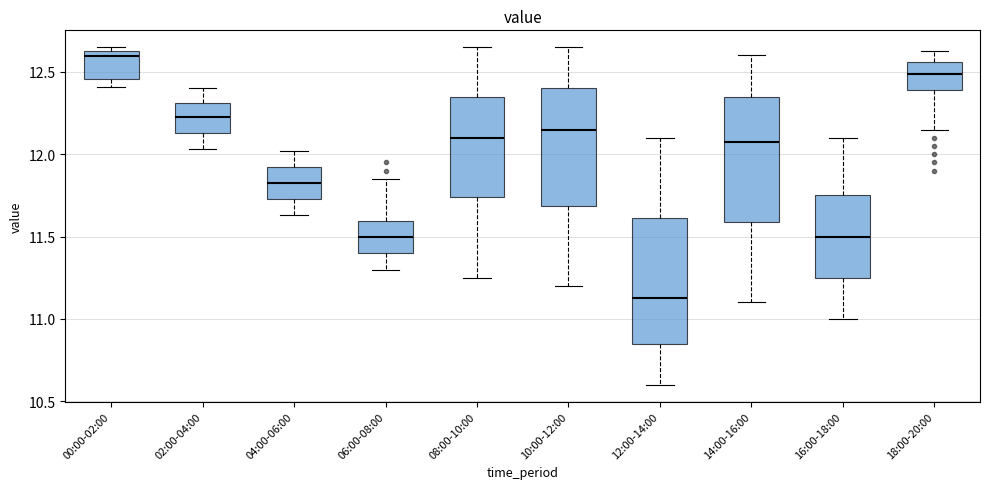

Reading left to right, read every box against the y-axis: the position of its median line, the range the box covers, and the ends of its whiskers. The values are not printed on the chart, so give them approximately, as read against the axis.

00:00-02:00: median 12.60, box 12.45 to 12.65, whiskers 12.40 to 12.65 (just above the box's upper edge)
02:00-04:00: median 12.25, box 12.15 to 12.30, whiskers 12.05 to 12.40
04:00-06:00: median 11.85, box 11.75 to 11.90, whiskers 11.65 to 12.00
06:00-08:00: median 11.50, box 11.40 to 11.60, whiskers 11.30 to 11.85
08:00-10:00: median 12.10, box 11.75 to 12.35, whiskers 11.25 to 12.65
10:00-12:00: median 12.15, box 11.70 to 12.40, whiskers 11.20 to 12.65
12:00-14:00: median 11.15, box 10.85 to 11.60, whiskers 10.60 to 12.10
14:00-16:00: median 12.10, box 11.60 to 12.35, whiskers 11.10 to 12.60
16:00-18:00: median 11.50, box 11.25 to 11.75, whiskers 11.00 to 12.10
18:00-20:00: median 12.50, box 12.40 to 12.55, whiskers 12.15 to 12.65